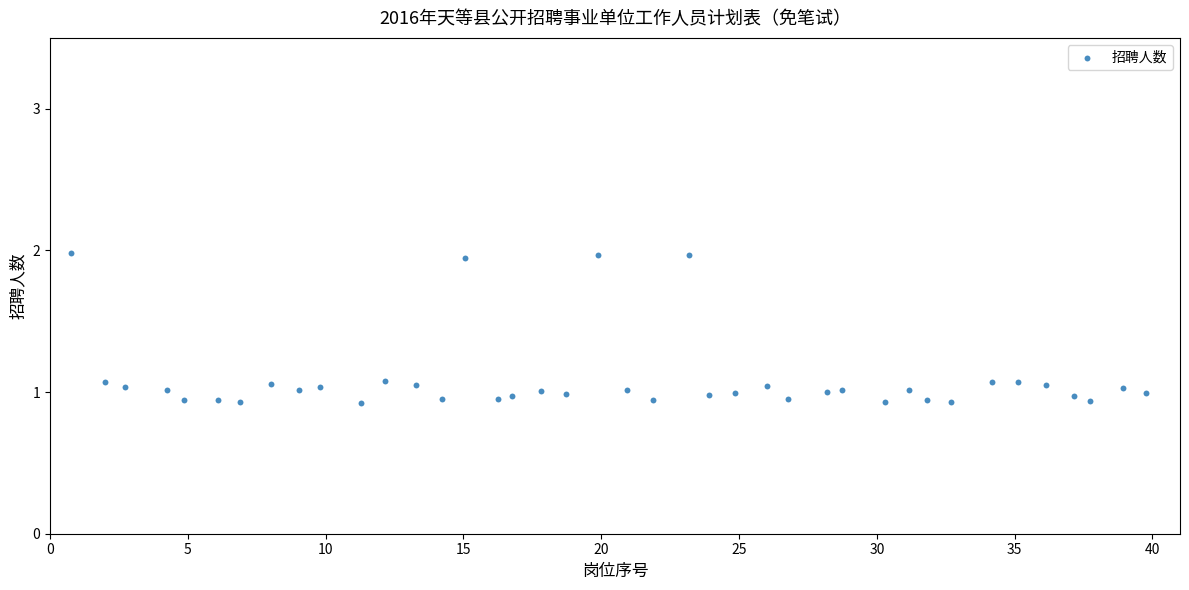

What is the range of X values (max minus min)?

39.0